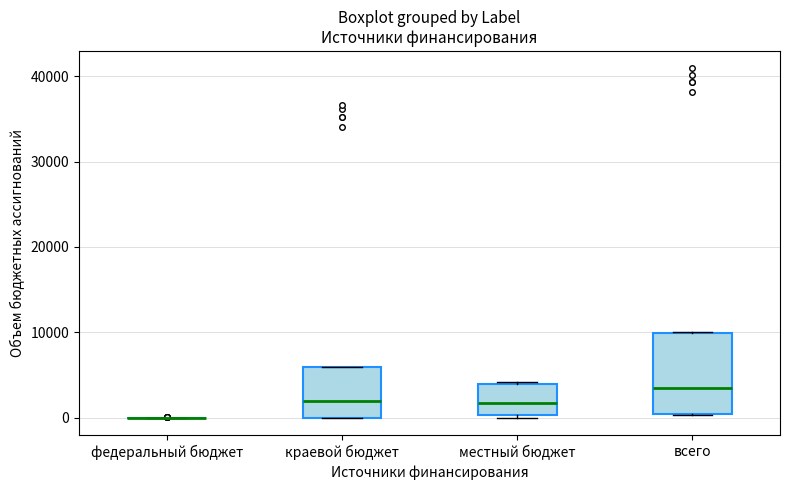

Reading left to right, read every box against the y-axis: the position of its median line, the range the box covers, and the ends of its whiskers. The values are not printed on the chart, so give them approximately, as read against the axis.

федеральный бюджет: box collapsed to a line at 0, whiskers 0 to 0
краевой бюджет: median 2000, box 0 to 6000, whiskers 0 to 6000
местный бюджет: median 2000, box 0 to 4000, whiskers 0 (just below the box's lower edge) to 4000
всего: median 4000, box 0 to 10000, whiskers 0 to 10000